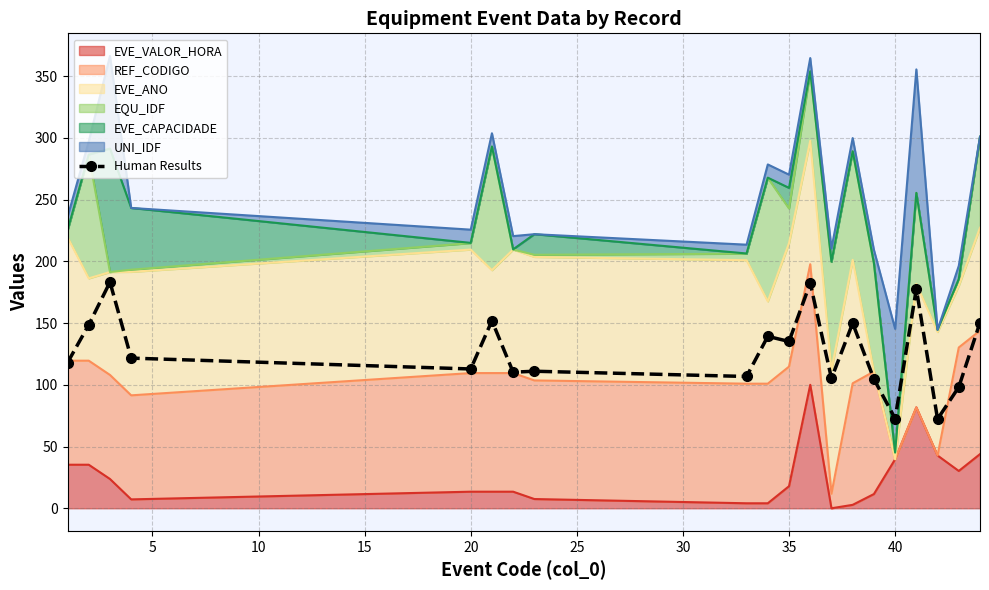

The value at 18 is 46.5. True or false?

False